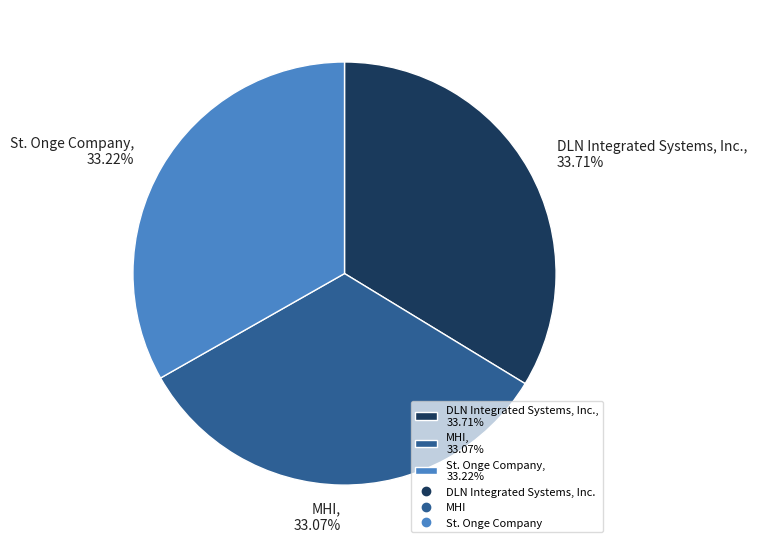

Is the sum of DLN Integrated Systems, Inc. and St. Onge Company greater than half?

Yes